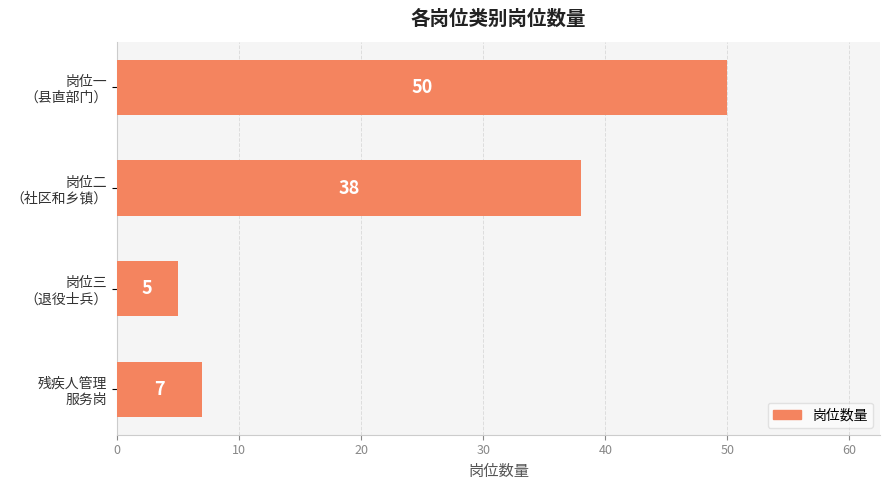

Does the chart contain stacked bars?

No